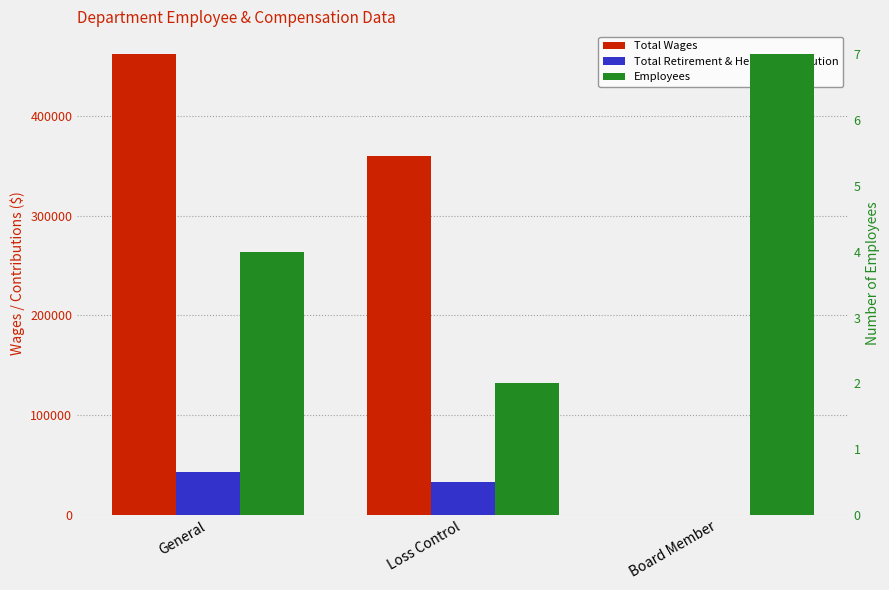

What is the minimum value for Employees?

2